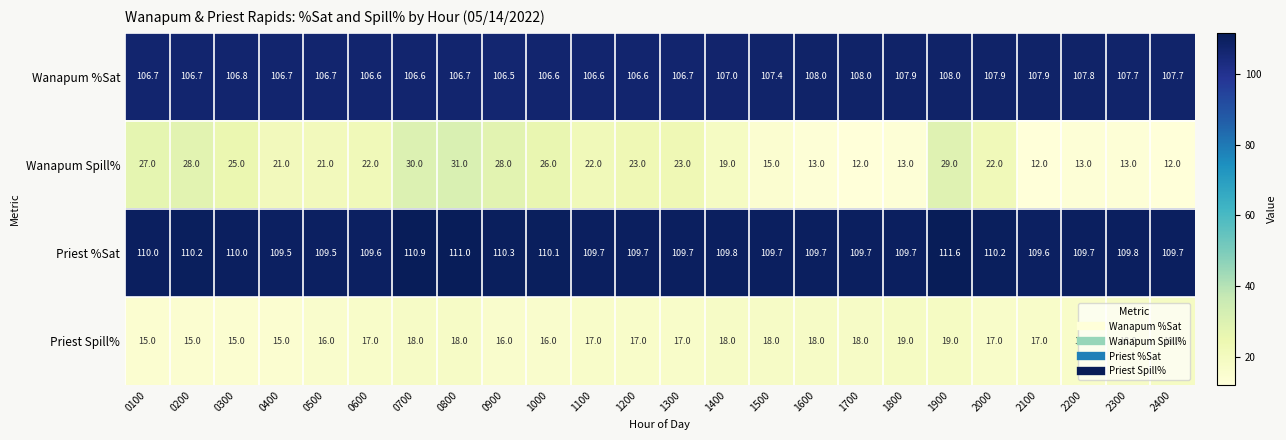

Count the number of data series in this chart.

4